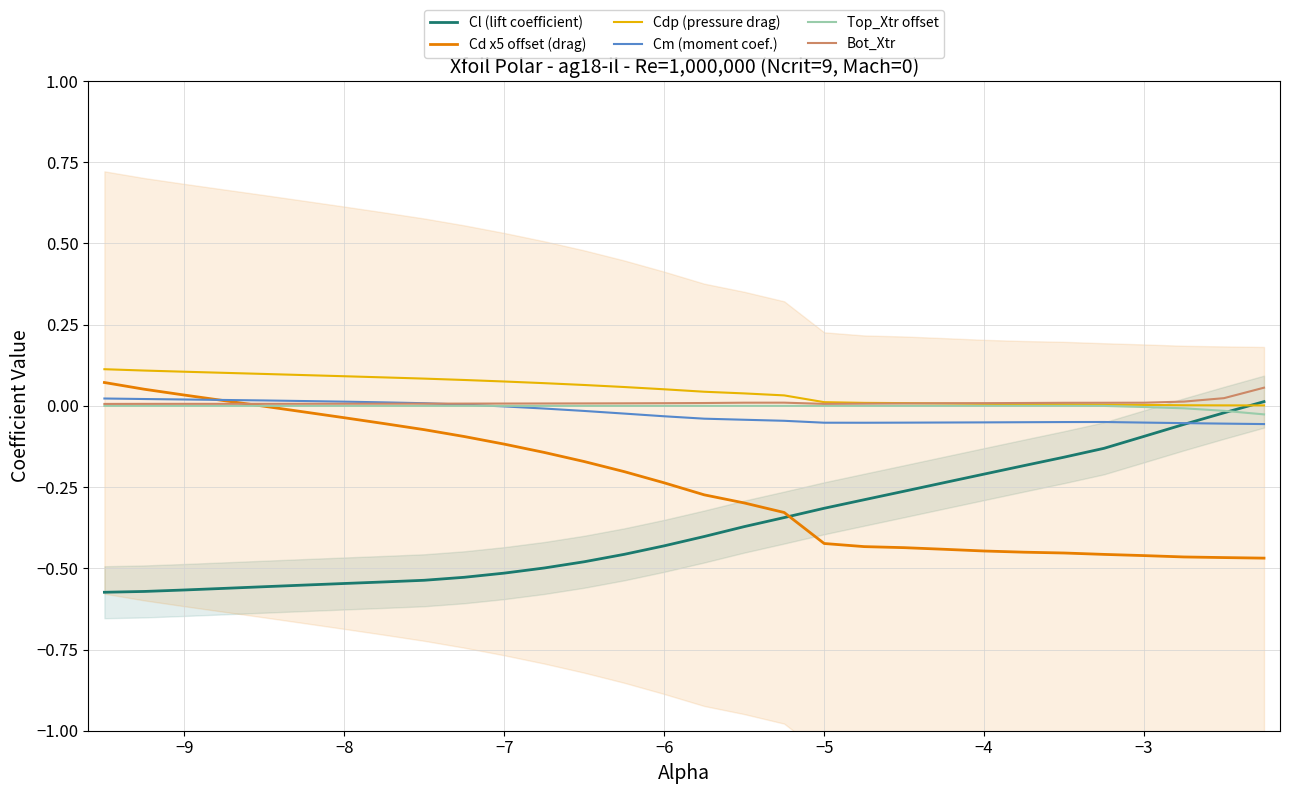

True or false: Cd x5 offset (drag) has a value of -0.0 at −5.

False